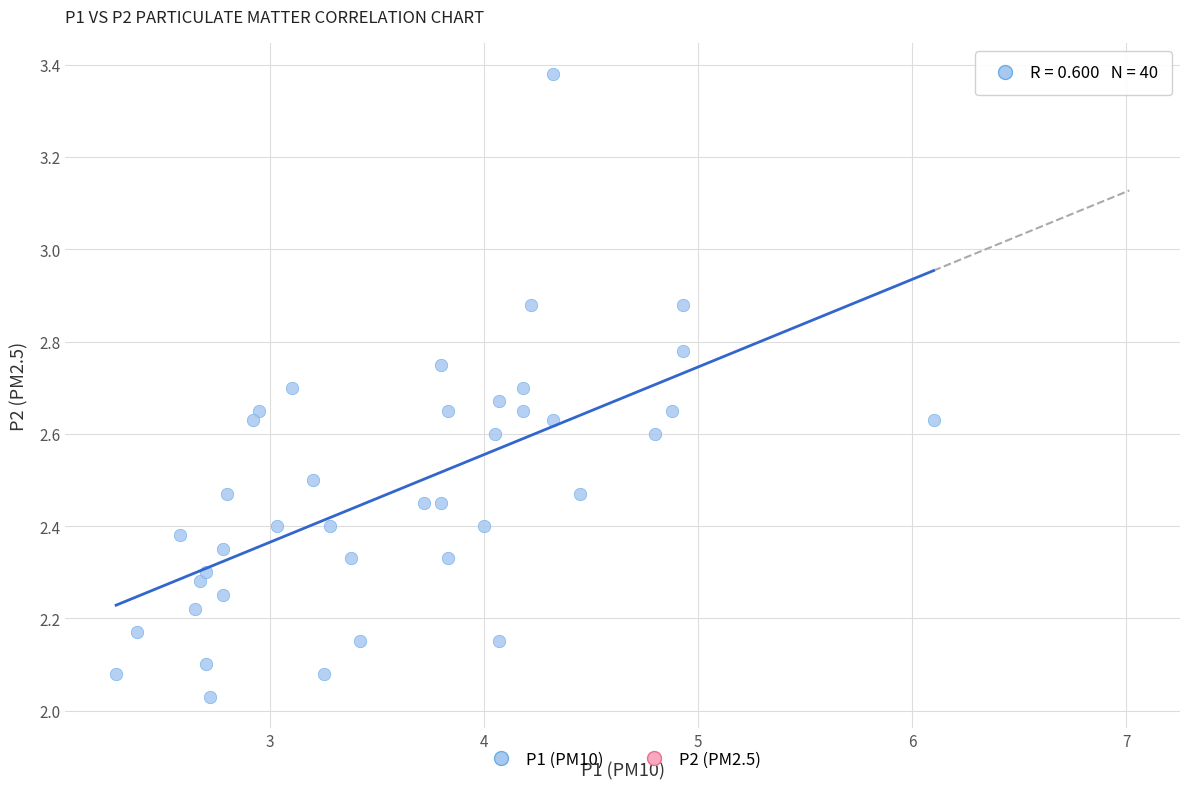

What is the range of X values (max minus min)?

3.8